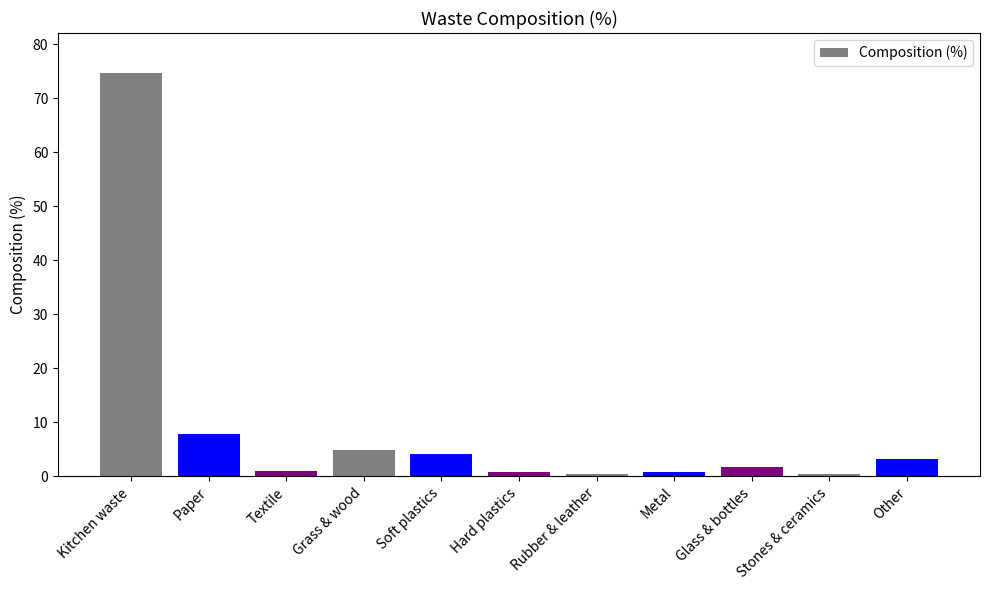

What is the label of the 5th bar from the left?

Soft plastics